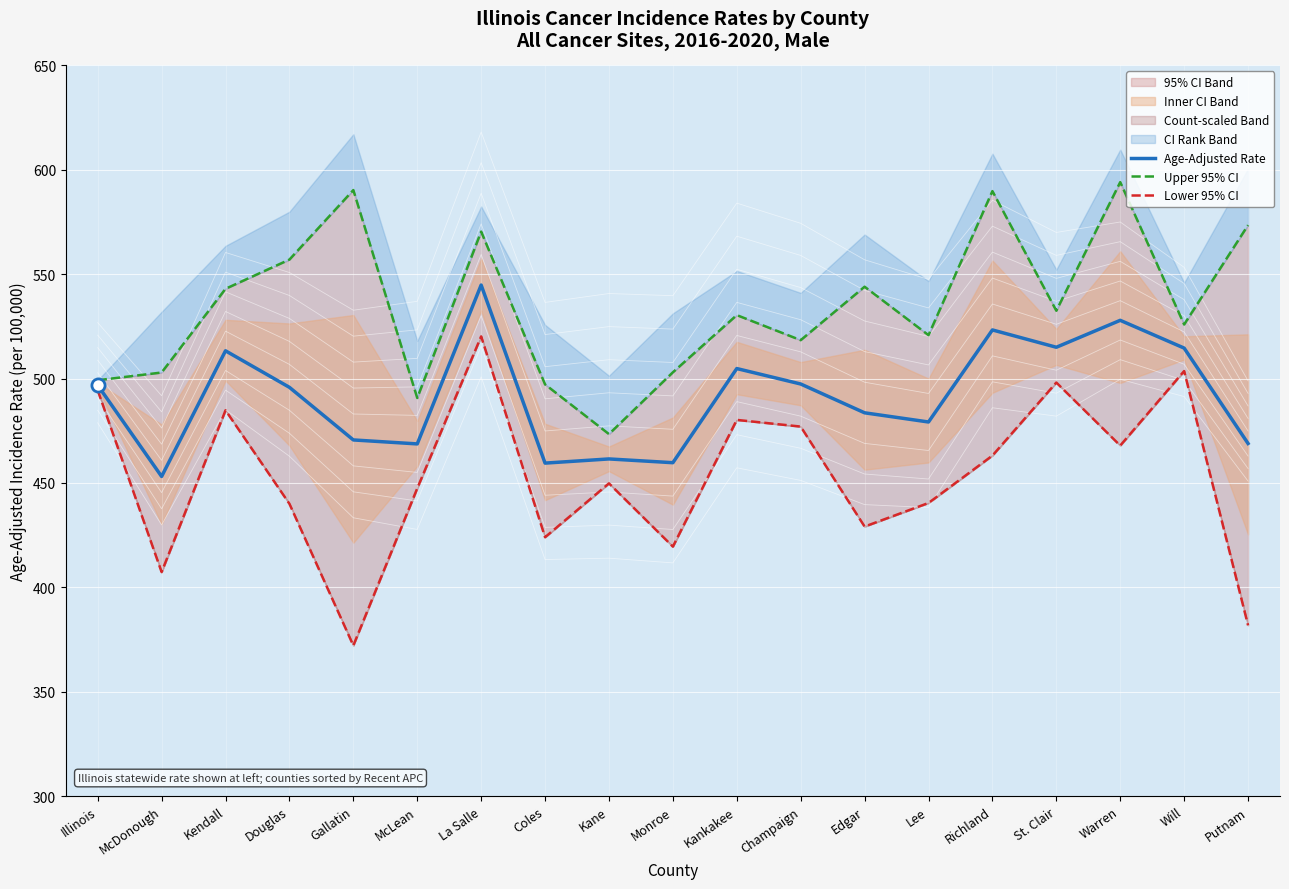

Which series reaches the minimum Y coordinate?

Lower 95% CI